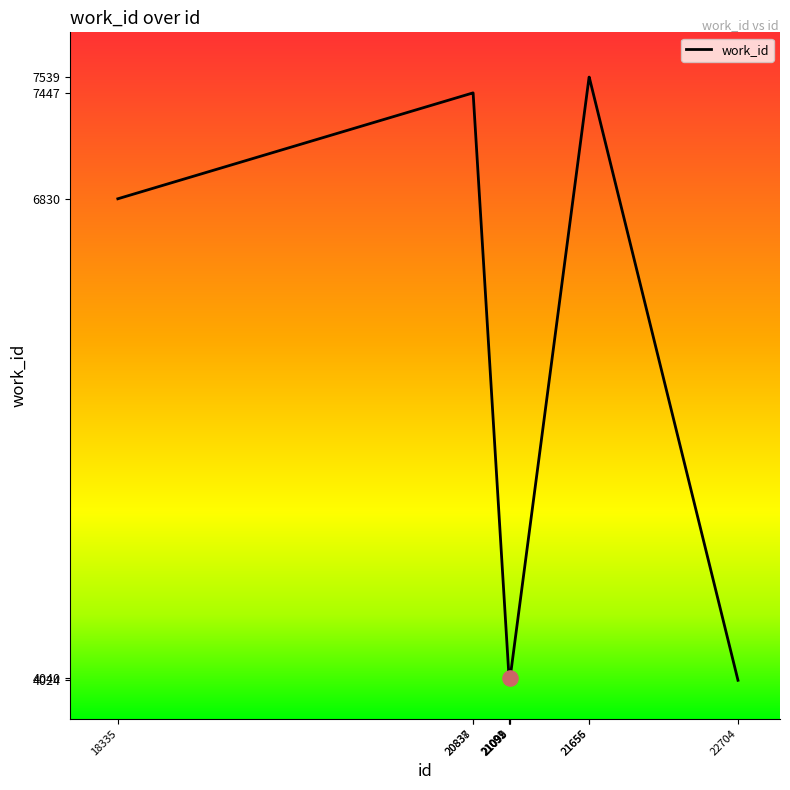

What is the change in value from 20837 to 21095?

-3407